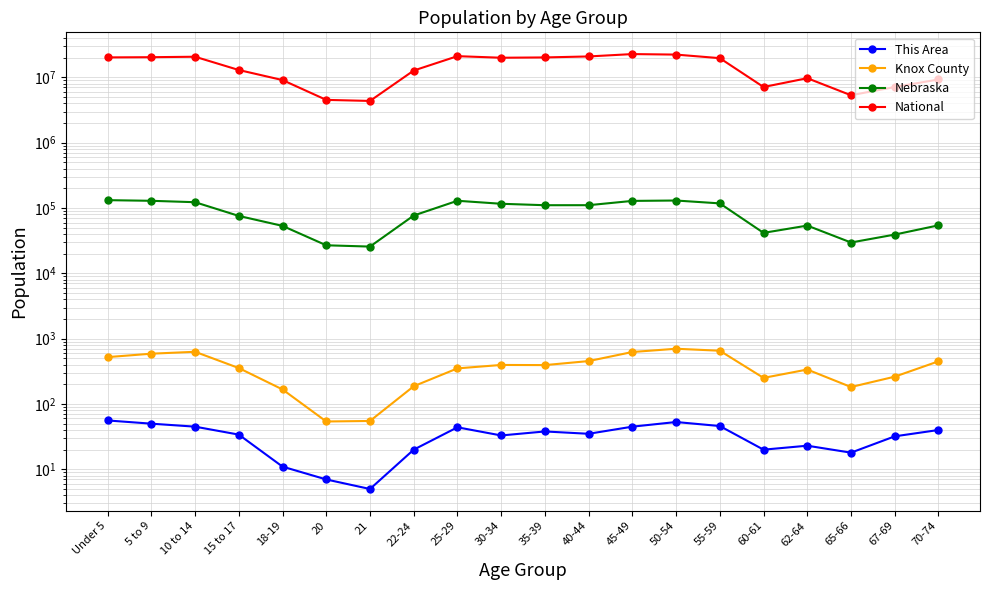

Which category has the lowest value across all series?

21